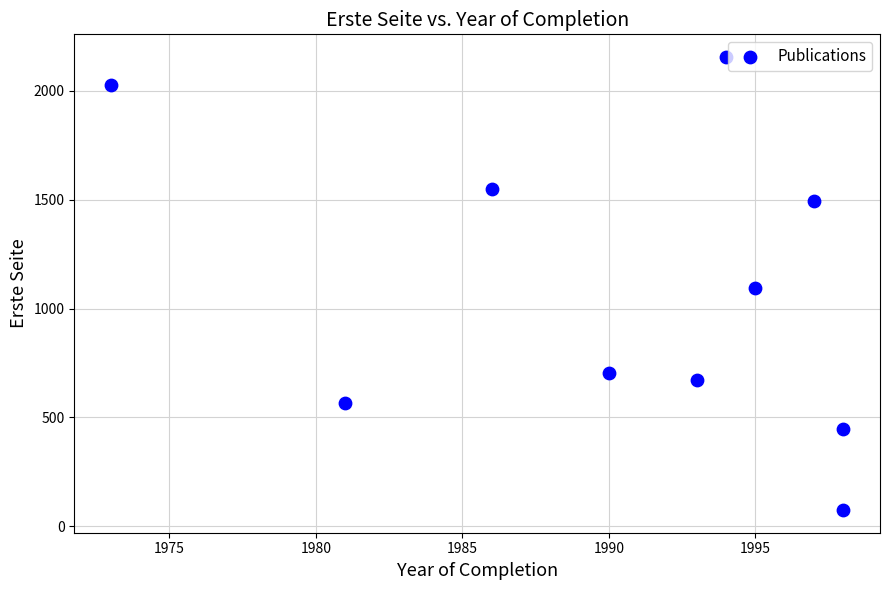

What is the average Y value?

1078